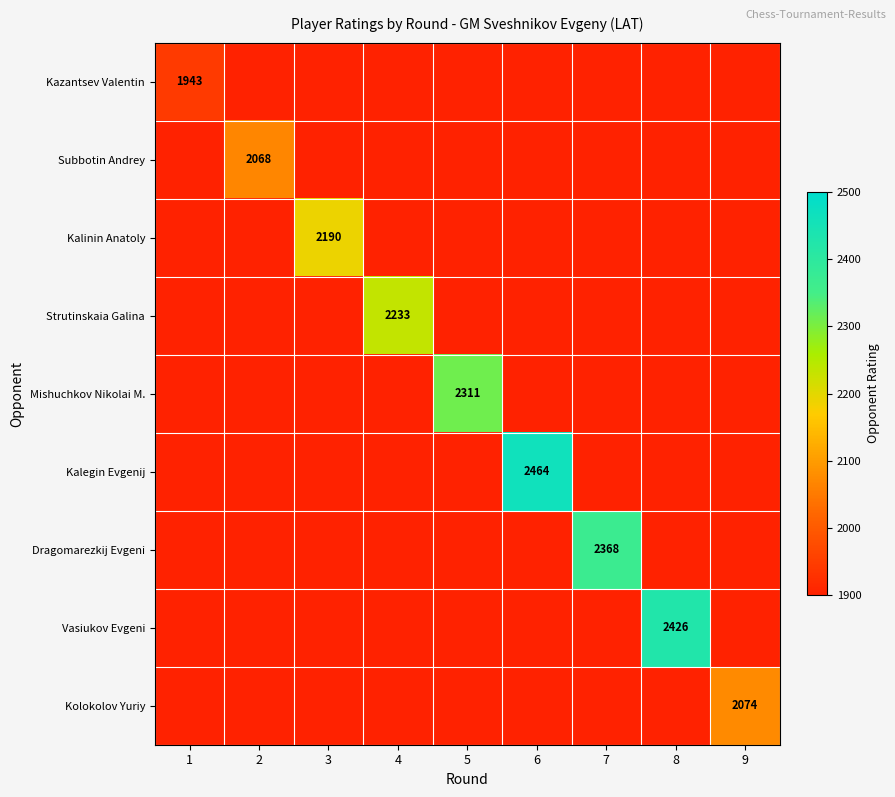

Rank the series by their maximum value, from lowest to highest.

Kazantsev Valentin, Subbotin Andrey, Kolokolov Yuriy, Kalinin Anatoly, Strutinskaia Galina, Mishuchkov Nikolai M., Dragomarezkij Evgeni, Vasiukov Evgeni, Kalegin Evgenij